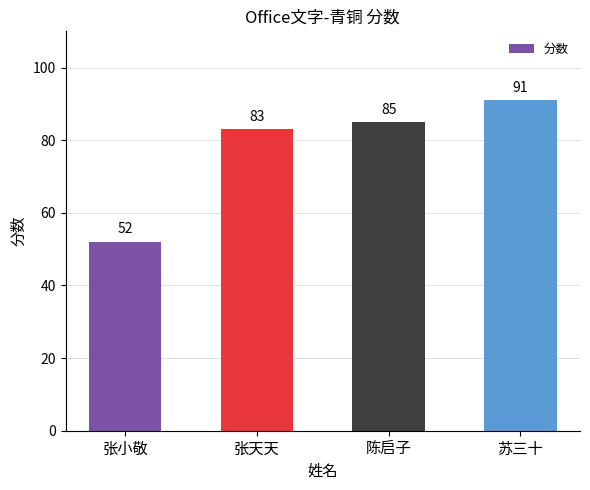

Rank the categories by value from lowest to highest.

张小敬, 张天天, 陈启子, 苏三十